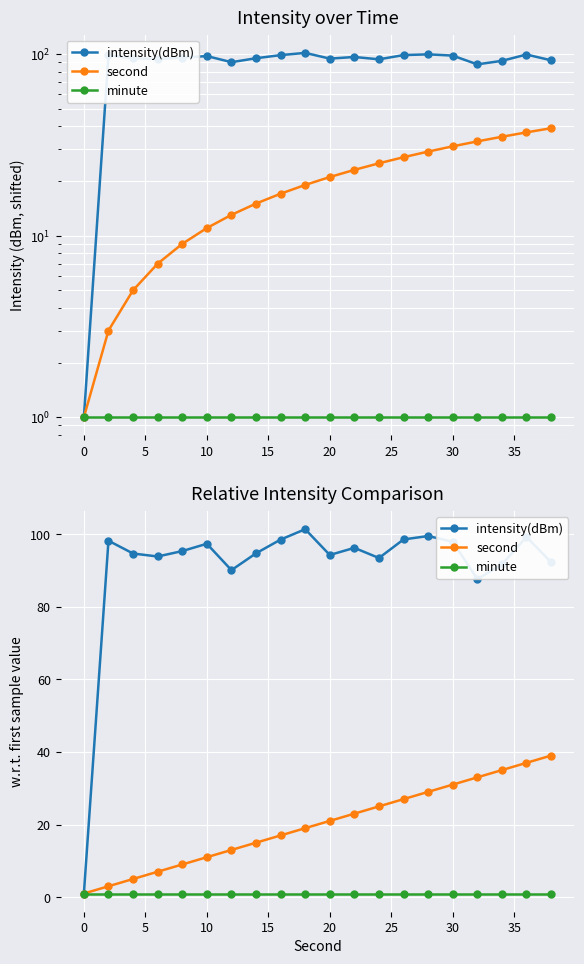

True or false: minute has more than 0 interior local peaks.

False